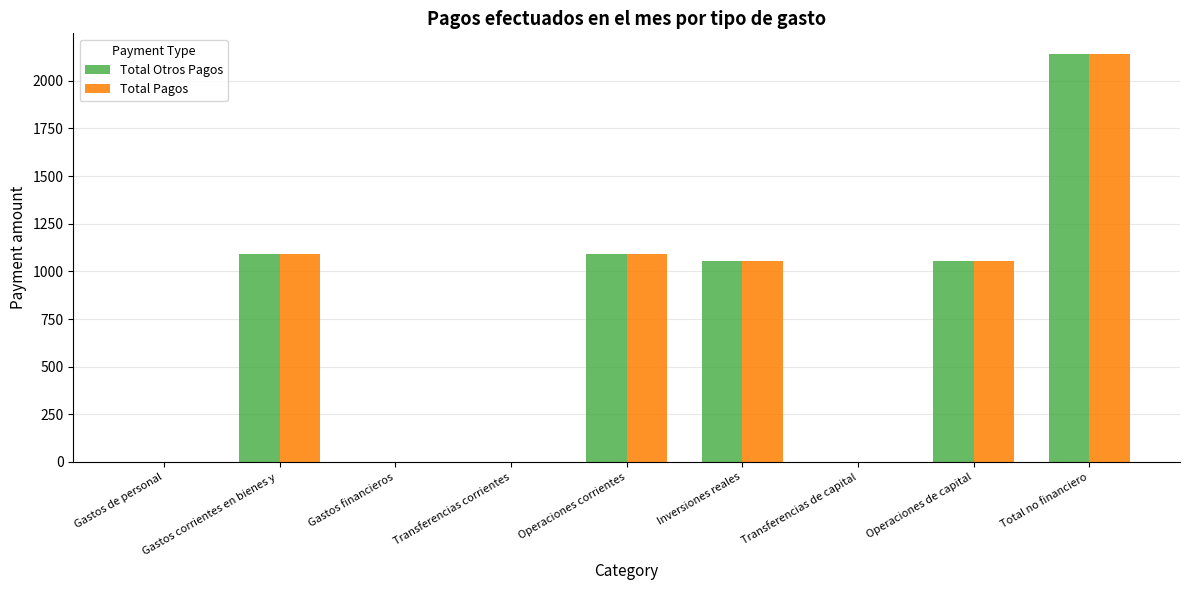

What is the sum of the Total Otros Pagos values at Total no financiero and Inversiones reales?

3193.7